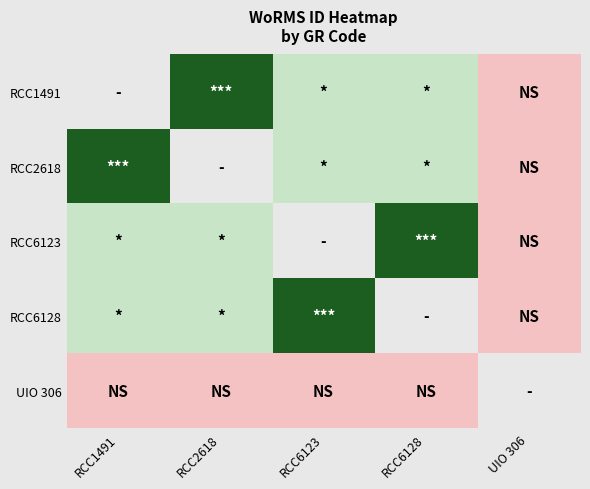

At which label does RCC6128 reach its peak?

RCC6123